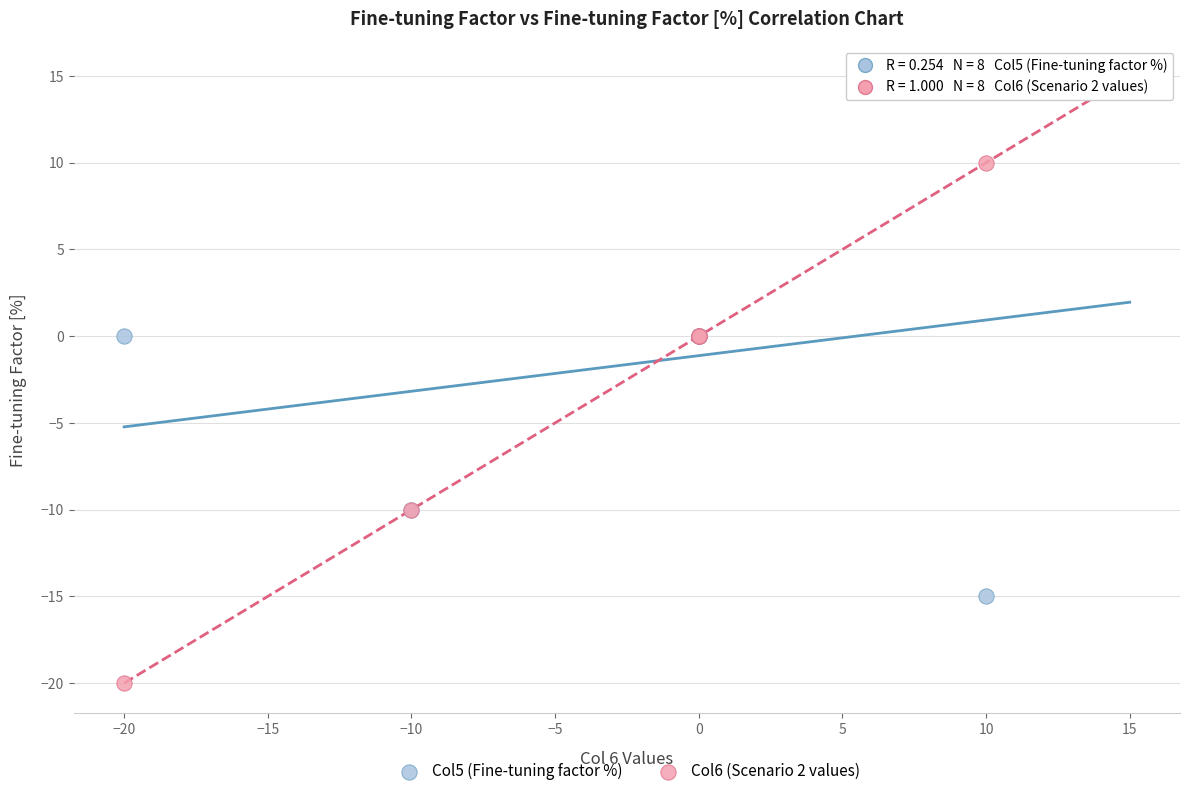

Which series reaches the minimum Y coordinate?

Col6 (Scenario 2 values)